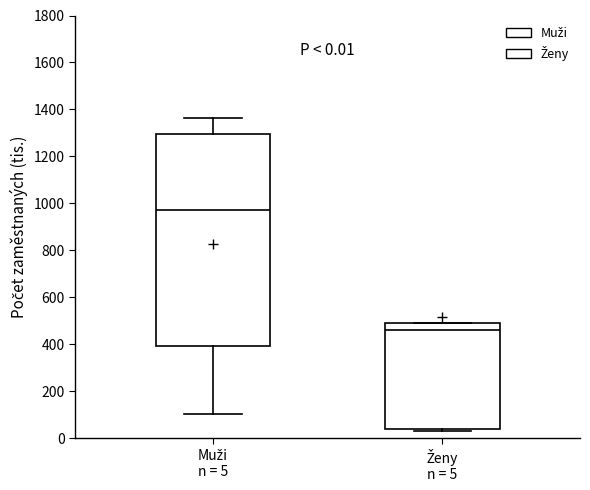

Which box's median line is the lowest?

Ženy n = 5